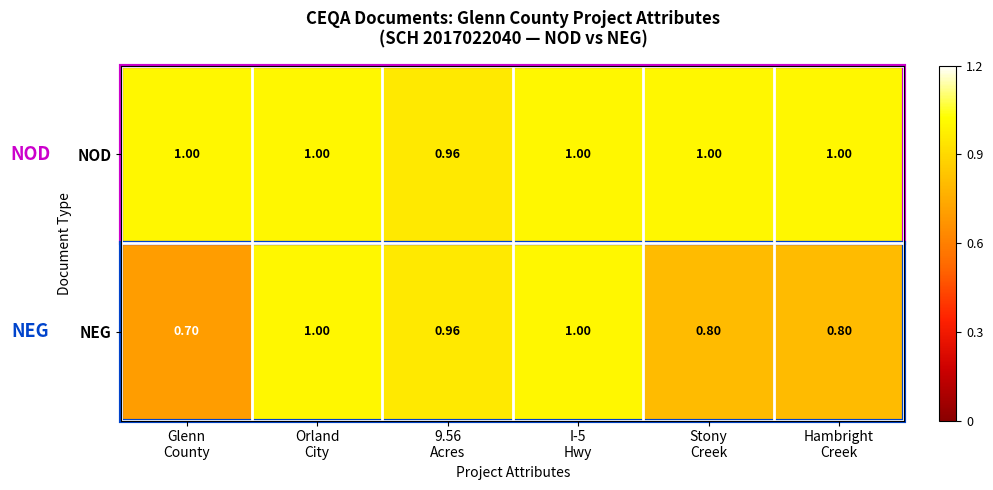

Rank the series by their average value, from highest to lowest.

NOD, NEG